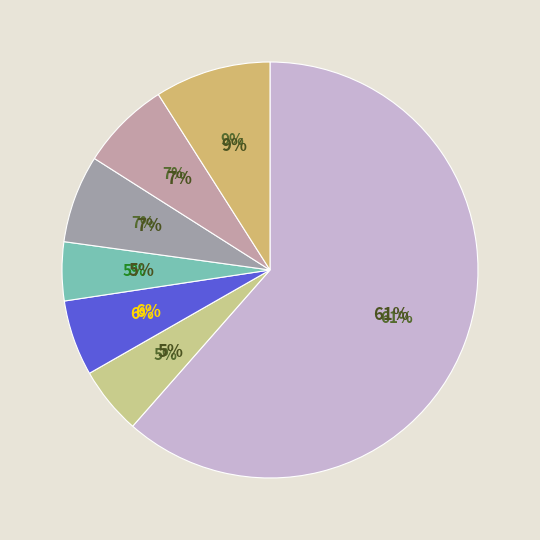

To the nearest percent, what is the difference between the Jungang-dong and Bosu-dong slice percentages?

57%